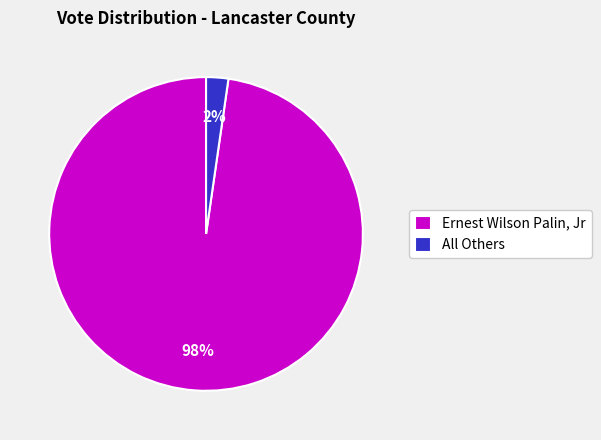

Between All Others and Ernest Wilson Palin, Jr, which is larger?

Ernest Wilson Palin, Jr